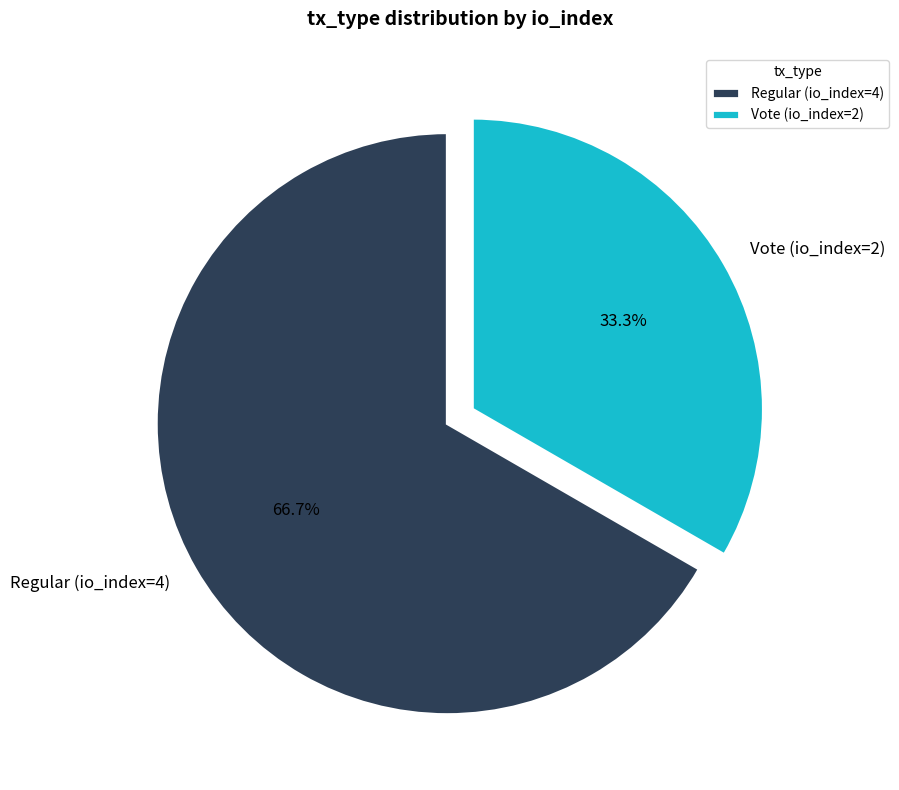

Count the number of slices in the pie.

2